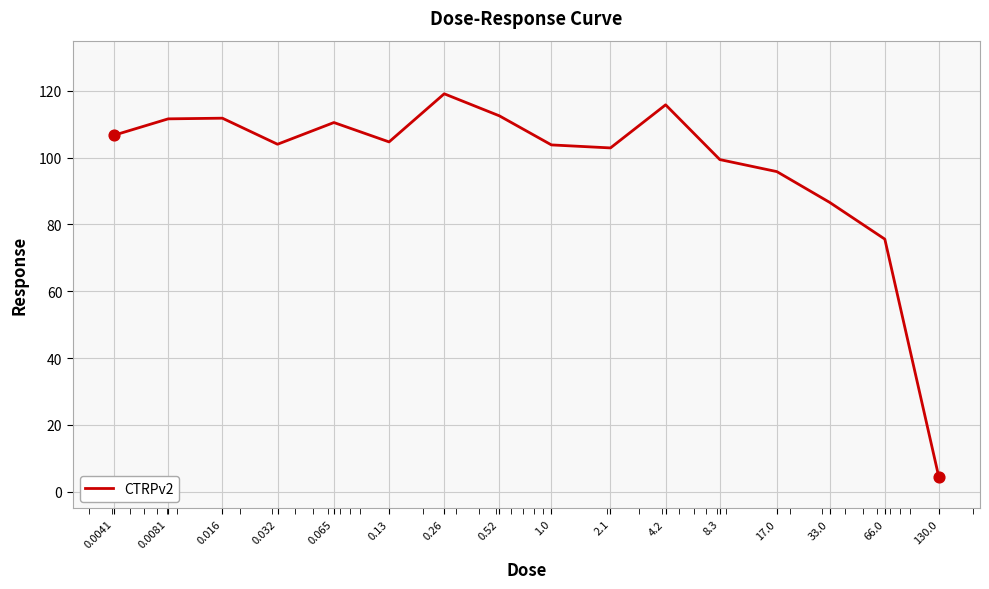

What is the minimum value shown in the chart?

4.5